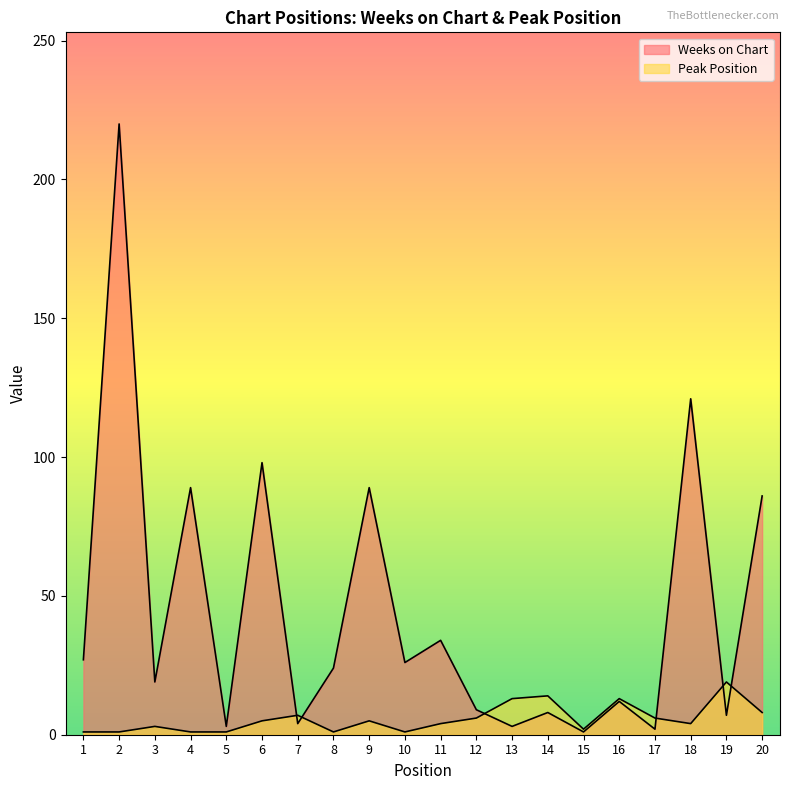

Reading left to right, extract all data points from this chart.

Weeks on Chart: 1=27	2=220	3=19	4=89	5=3	6=98	7=4	8=24	9=89	10=26	11=34	12=9	13=3	14=8	15=1	16=12	17=2	18=121	19=7	20=86
Peak Position: 1=1	2=1	3=3	4=1	5=1	6=5	7=7	8=1	9=5	10=1	11=4	12=6	13=13	14=14	15=2	16=13	17=6	18=4	19=19	20=8